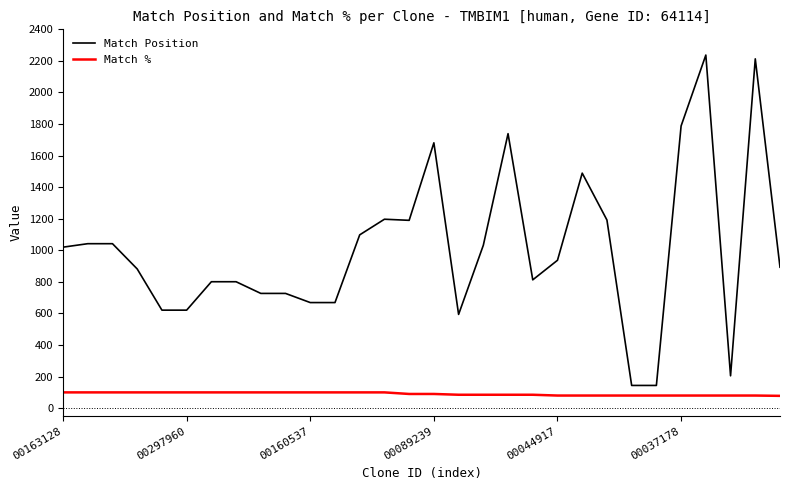

Which series has the largest range (max minus min)?

Match Position